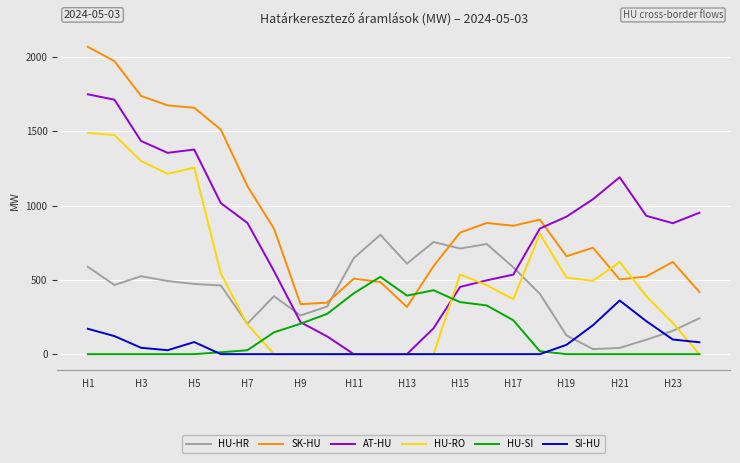

After their last crossing, which series has the higher values: AT-HU or SK-HU?

AT-HU